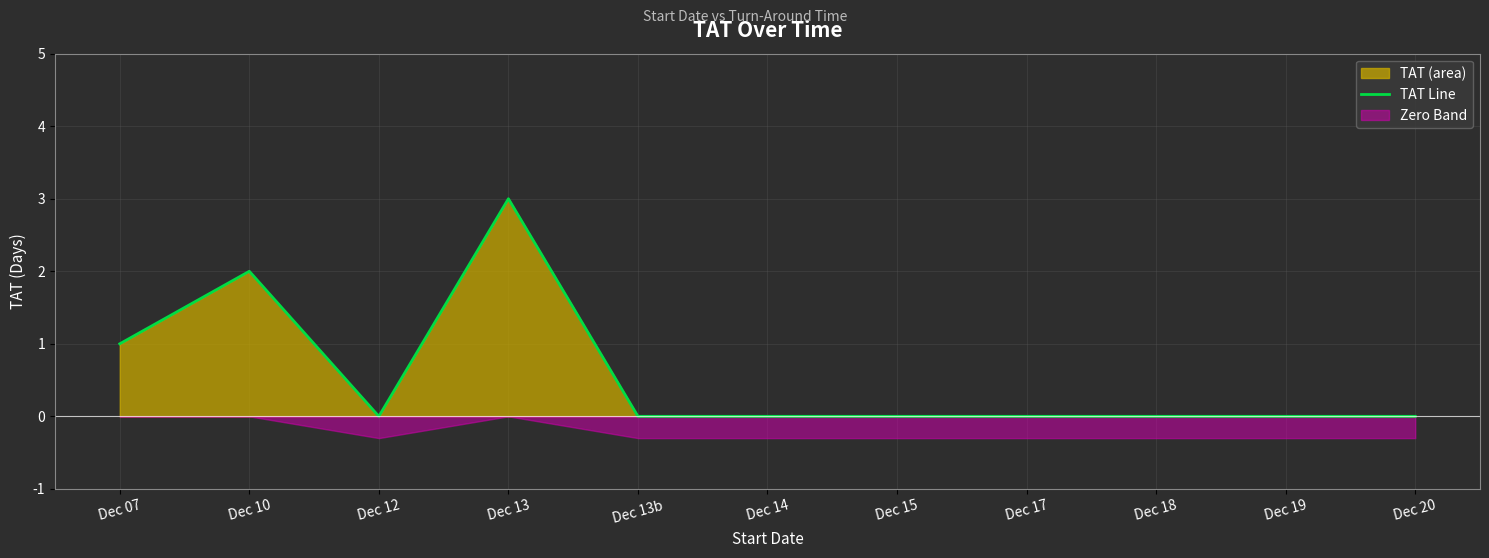

The chart shows a value of 0 at Dec 13b. True or false?

True